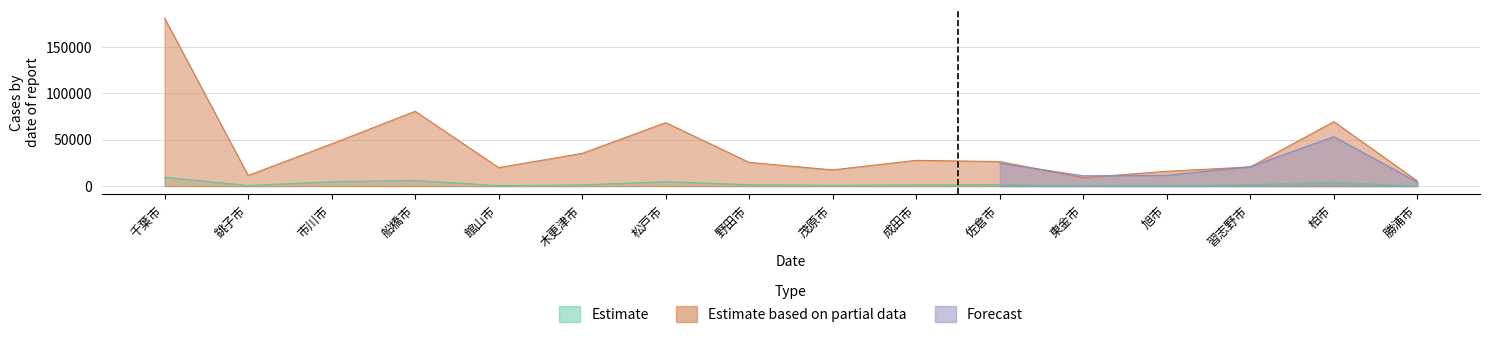

How many categories are shown in the chart?

16